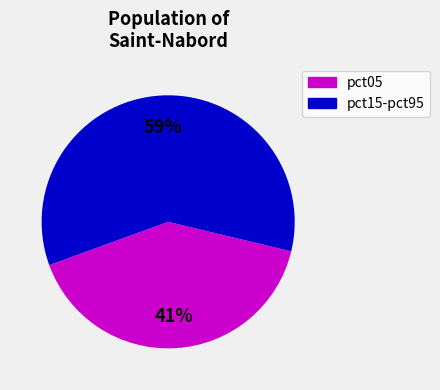

Is the sum of pct05 and pct15-pct95 greater than half?

Yes